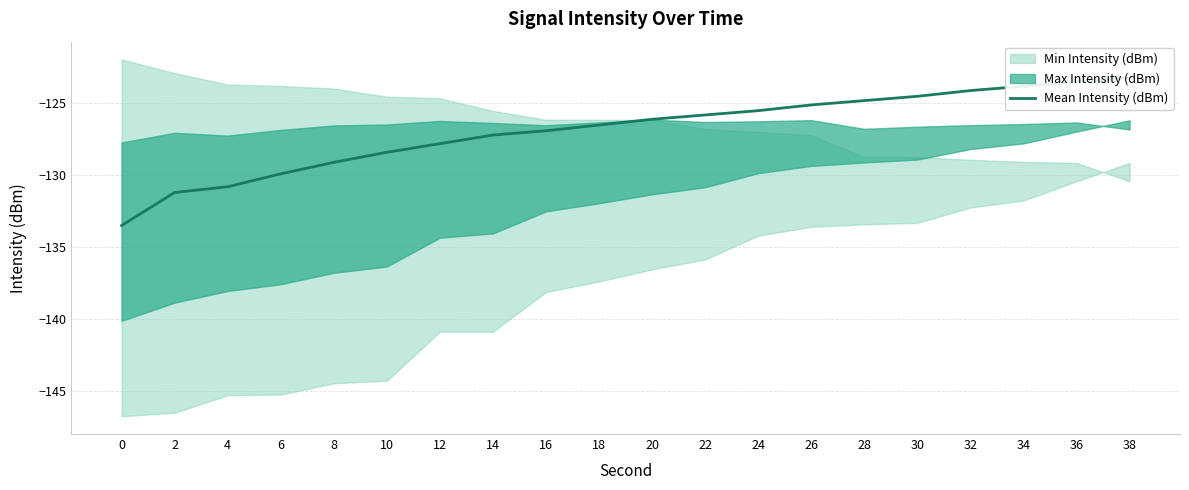

How many values exceed -126?

9